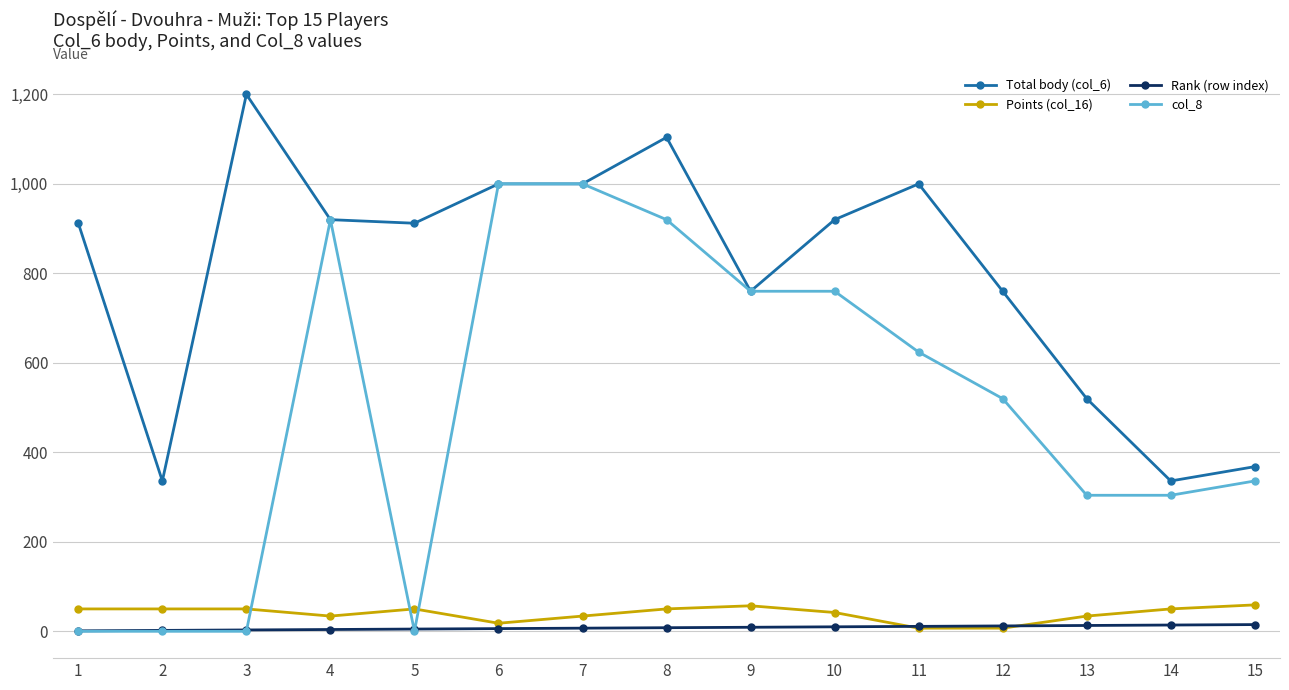

Is the value of Total body (col_6) at 10 greater than the value of Points (col_16) at 2?

Yes